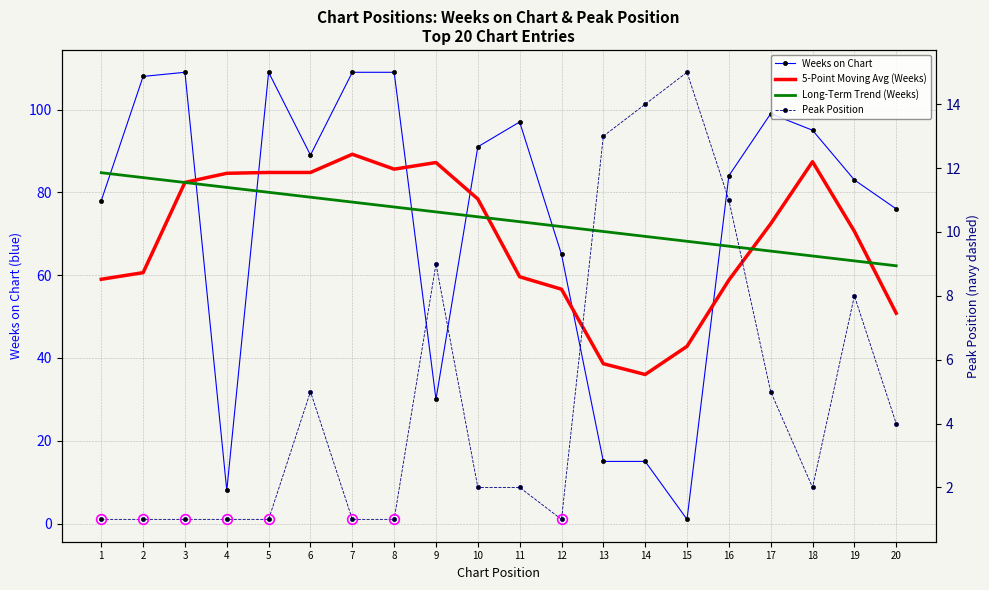

What is the maximum value for Long-Term Trend (Weeks)?

84.7